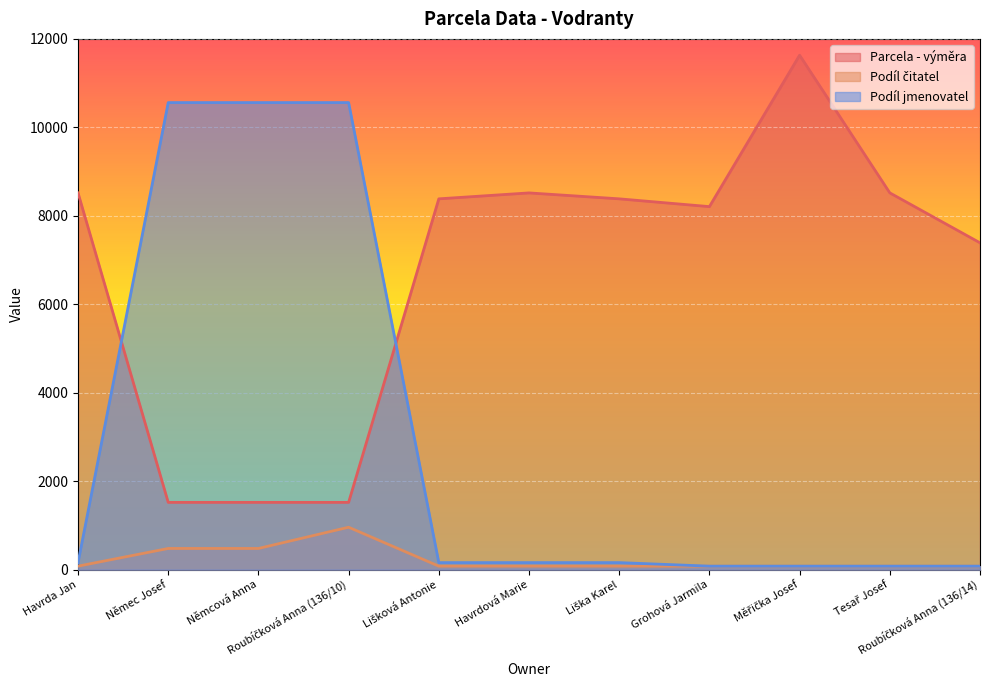

Which has a higher value, Tesař Josef or Roubíčková Anna (136/10)?

Tesař Josef